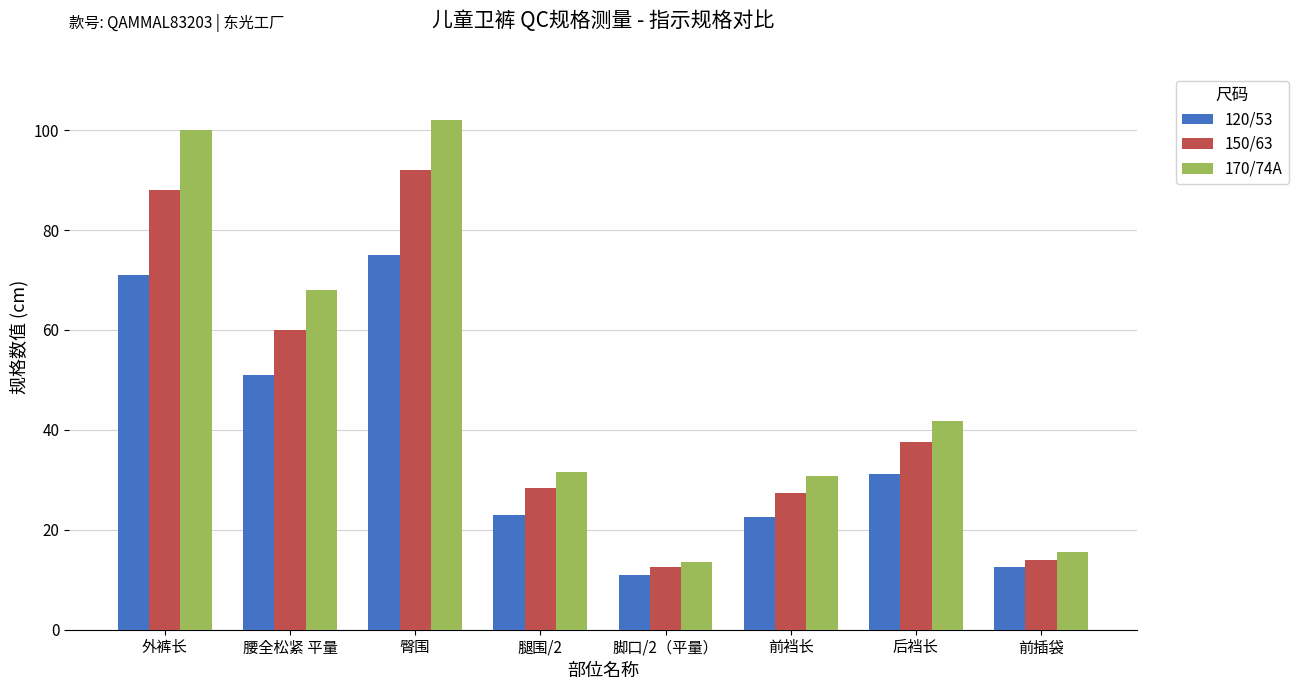

What is the spread (max minus min) of values at 前裆长?

8.2